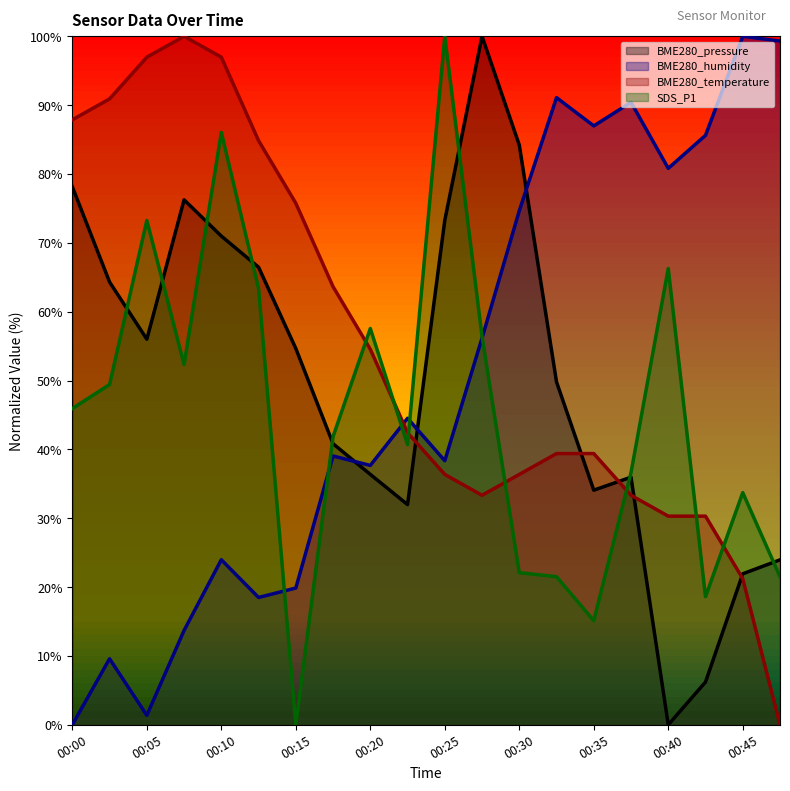

Does the chart display data point markers on the line(s)?

No